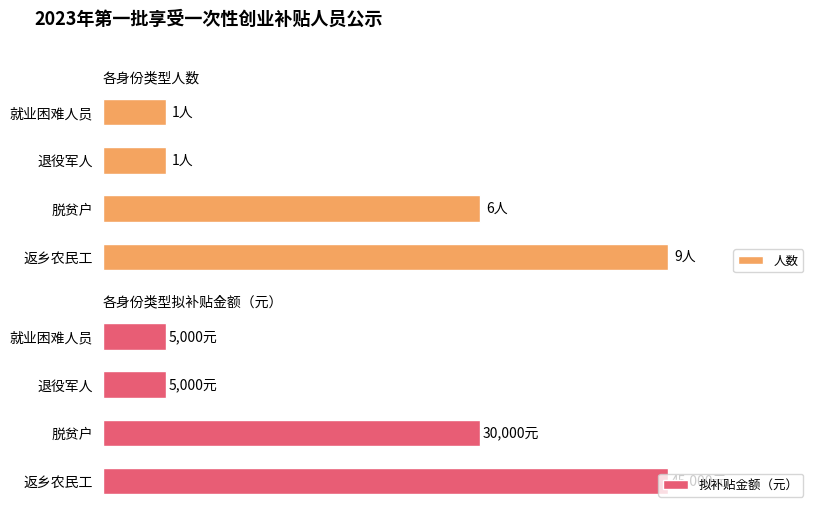

At how many categories does at least one series exceed 29831?

2